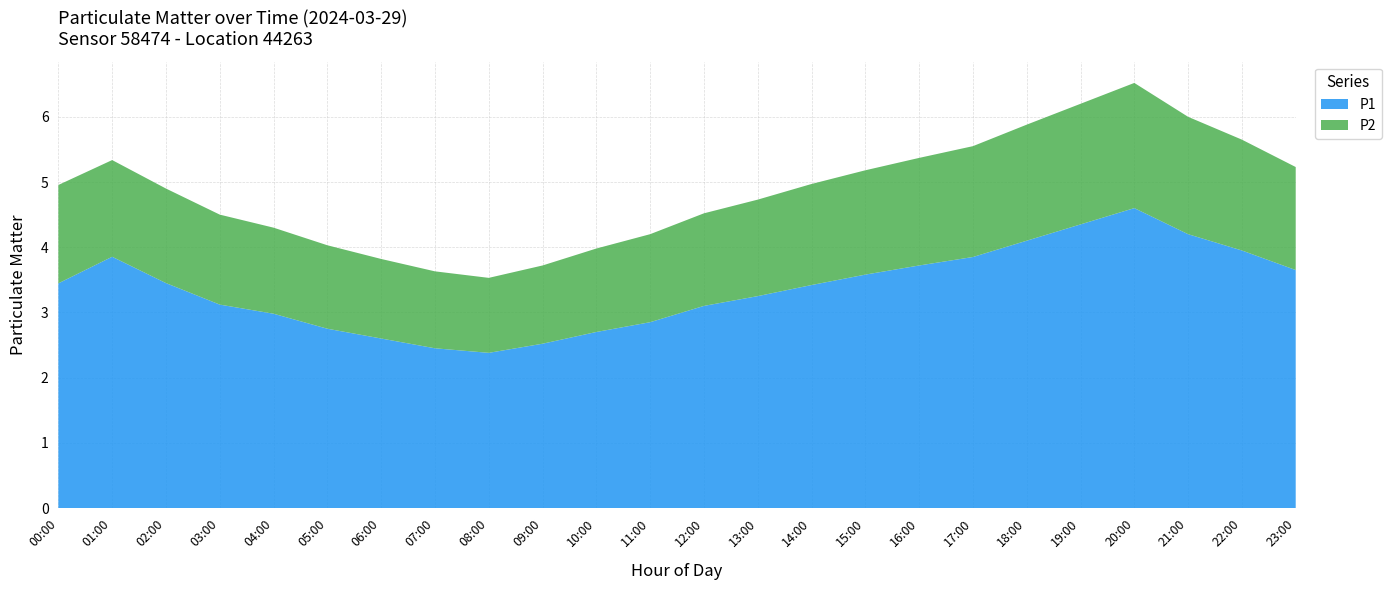

Reading left to right, extract all data points from this chart.

P1: 00:00=3.3	01:00=3.7	02:00=3.5	03:00=3.1	04:00=3.0	05:00=2.8	06:00=2.6	07:00=2.5	08:00=2.4	09:00=2.5	10:00=2.7	11:00=2.9	12:00=3.1	13:00=3.2	14:00=3.4	15:00=3.6	16:00=3.7	17:00=3.9	18:00=4.1	19:00=4.3	20:00=4.6	21:00=4.2	22:00=4.0	23:00=3.6
P2: 00:00=1.5	01:00=1.5	02:00=1.4	03:00=1.4	04:00=1.3	05:00=1.3	06:00=1.2	07:00=1.2	08:00=1.1	09:00=1.2	10:00=1.3	11:00=1.4	12:00=1.4	13:00=1.5	14:00=1.6	15:00=1.6	16:00=1.6	17:00=1.7	18:00=1.8	19:00=1.9	20:00=1.9	21:00=1.8	22:00=1.7	23:00=1.6